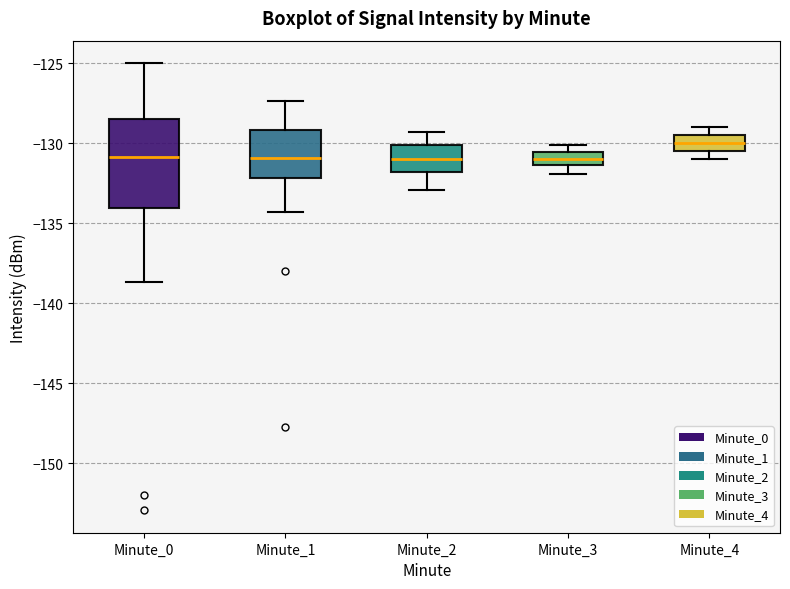

Reading left to right, read every box against the y-axis: the position of its median line, the range the box covers, and the ends of its whiskers. The values are not printed on the chart, so give them approximately, as read against the axis.

Minute_0: median -131.0, box -134.0 to -128.5, whiskers -138.5 to -125.0
Minute_1: median -131.0, box -132.0 to -129.0, whiskers -134.5 to -127.5
Minute_2: median -131.0, box -132.0 to -130.0, whiskers -133.0 to -129.5
Minute_3: median -131.0, box -131.5 to -130.5, whiskers -132.0 to -130.0
Minute_4: median -130.0, box -130.5 to -129.5, whiskers -131.0 to -129.0